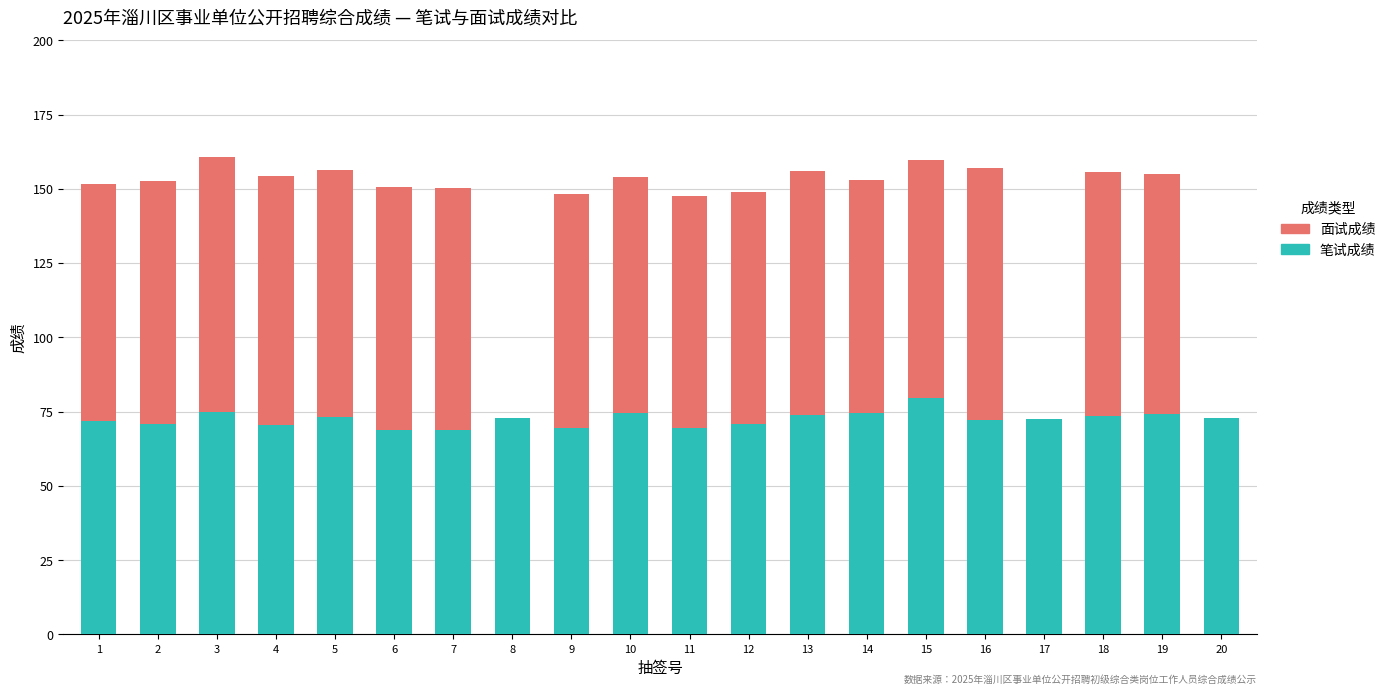

The value of 笔试成绩 at 17 is 72.5. True or false?

True